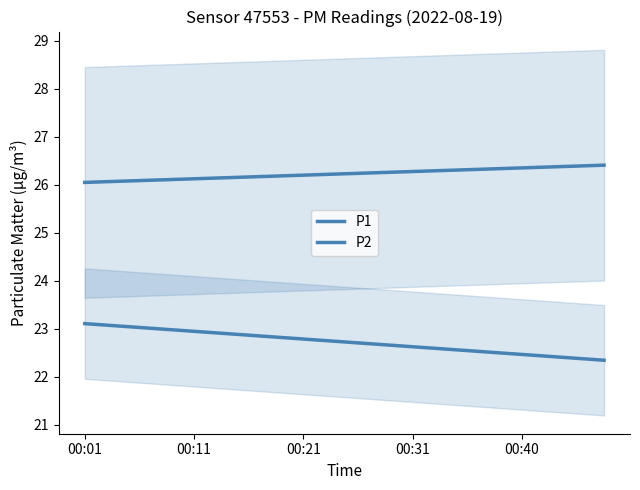

What is the greatest value displayed?

26.4